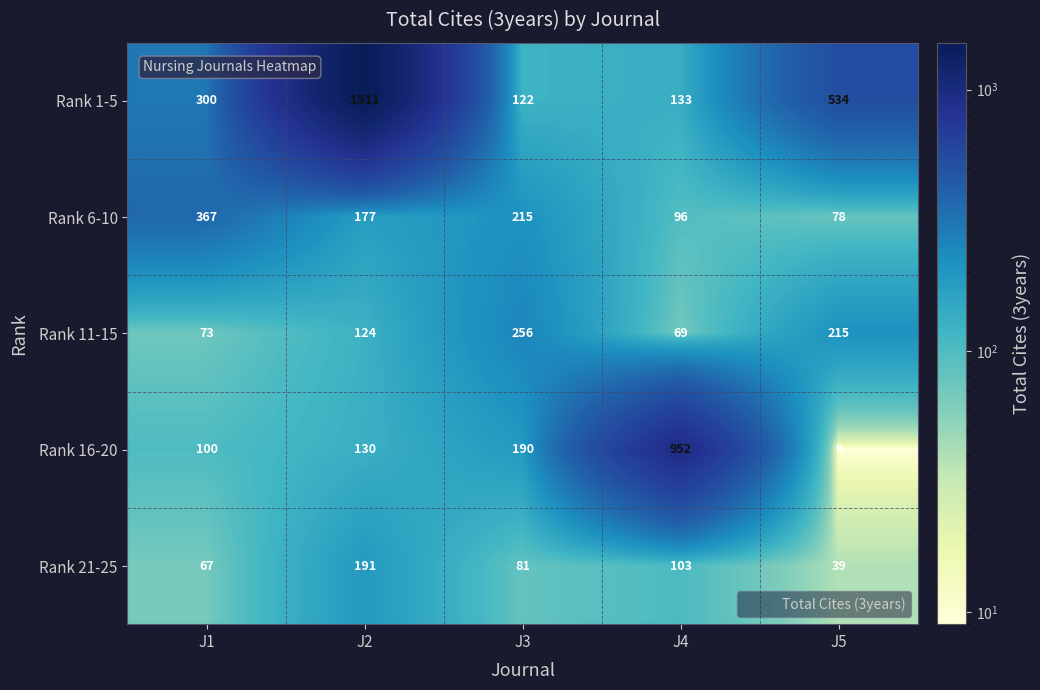

Count the number of data series in this chart.

5